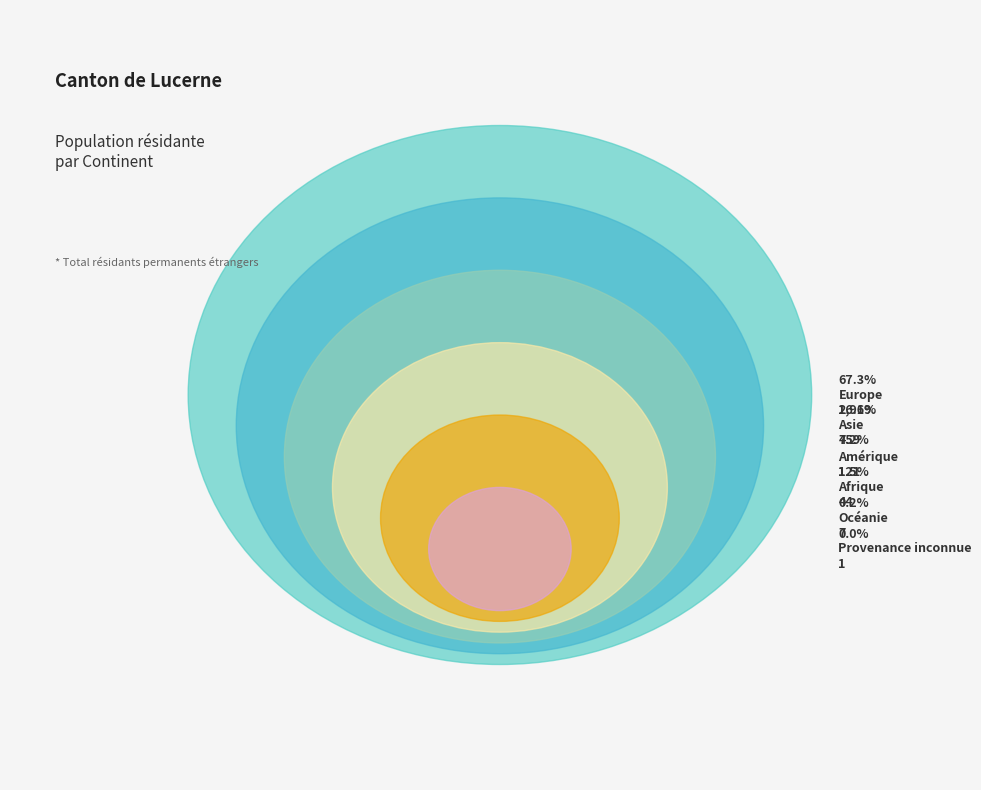

Which slice represents more than half of the pie?

Europe